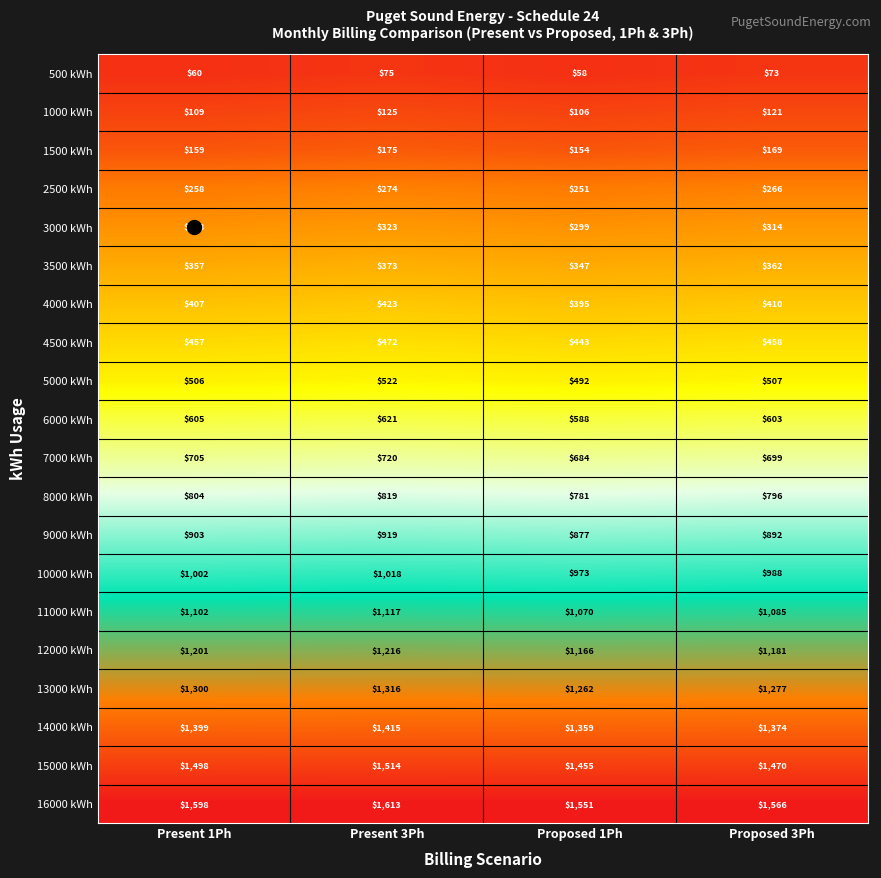

How many distinct data groups are displayed?

20